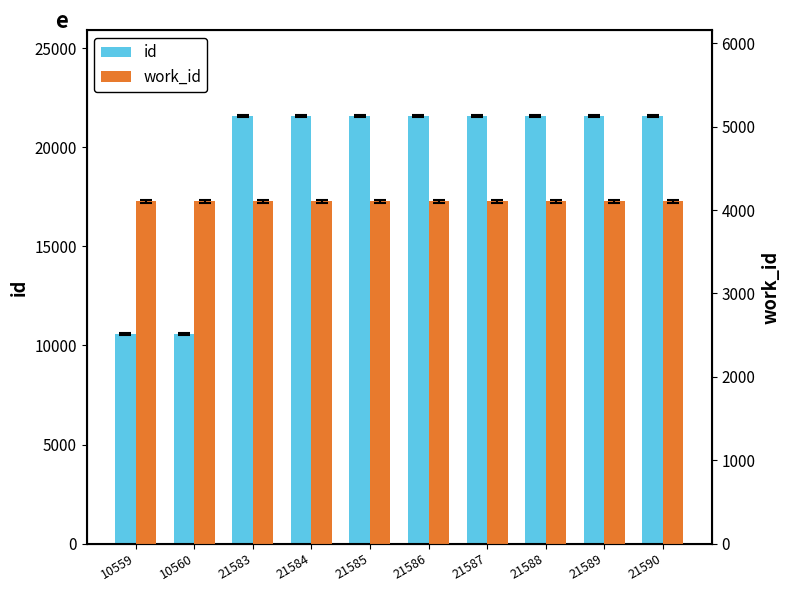

The work_id series shows 4103 at 21583. True or false?

True